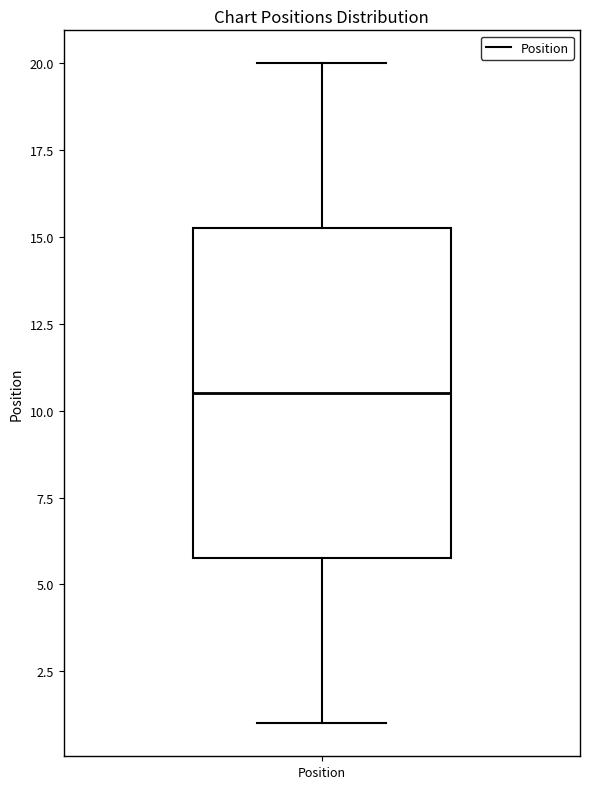

Read this box plot against the y-axis: the position of the median line, the range covered by the box, and the ends of both whiskers. The values are not printed on the chart, so give them approximately, as read against the axis.

median 10.5, box 6.0 to 15.5, whiskers 1.0 to 20.0